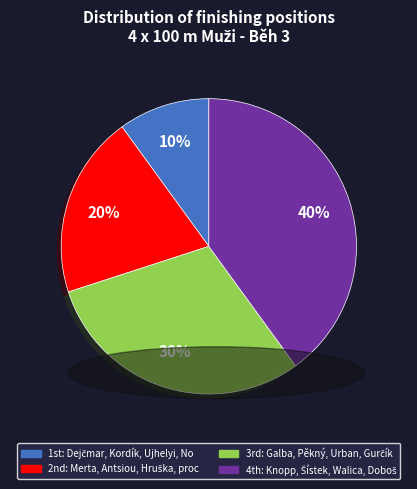

Is there any slice that represents more than half of the pie?

No